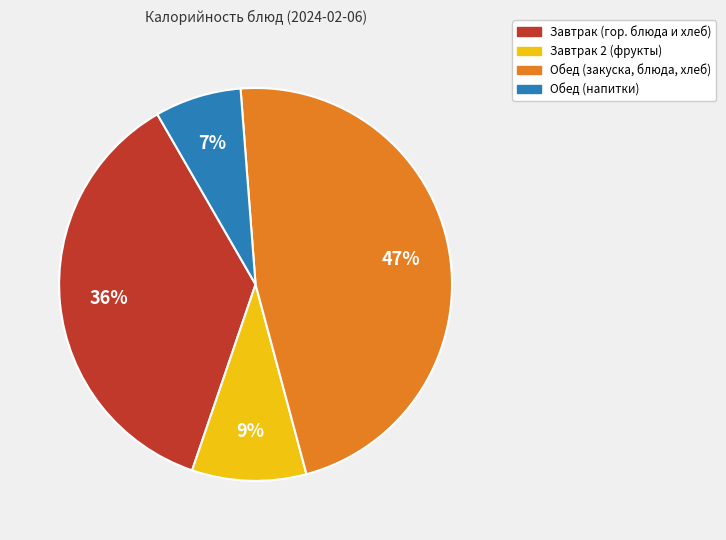

Is there a majority slice in this chart?

No